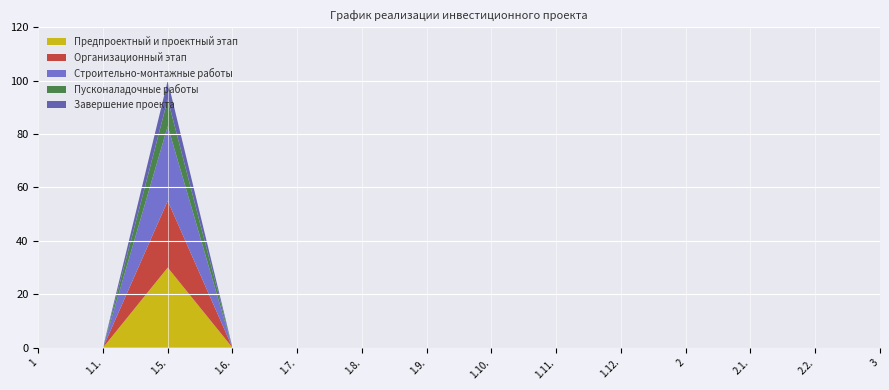

What is the highest value of the Предпроектный и проектный этап series?

30